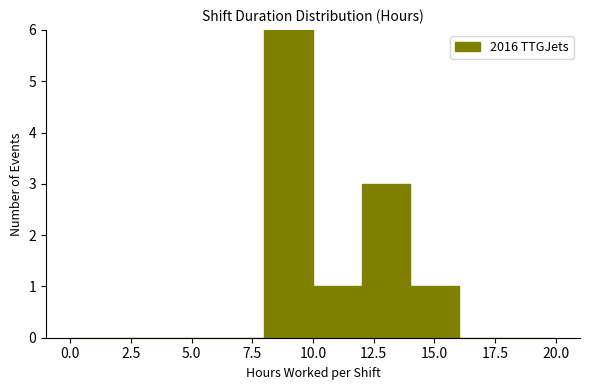

Which range on the x-axis has the tallest bar?

8 to 10